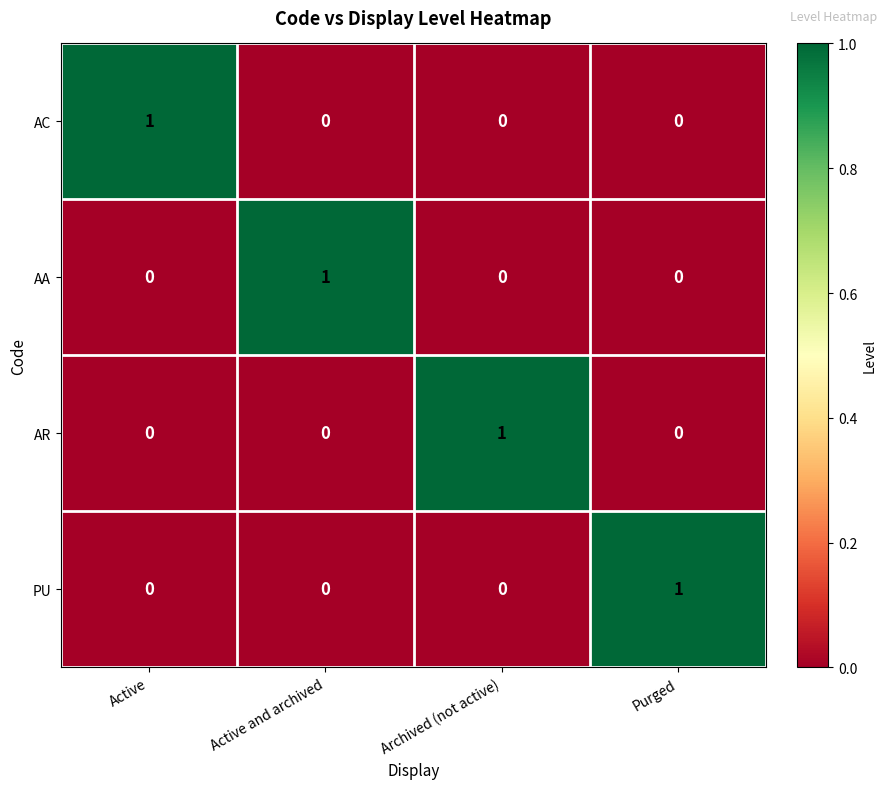

How many AA values are between 0 and 1?

4